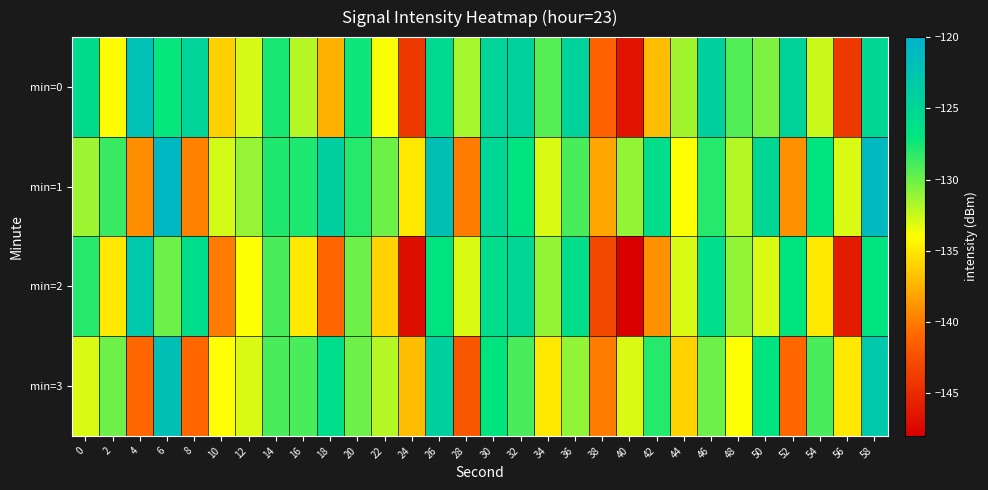

What is the total value across all series at 58?

-496.3